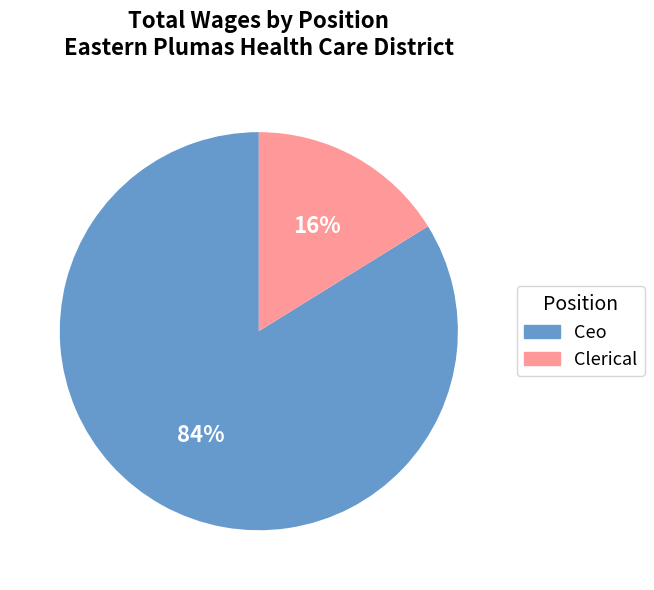

What is the smallest slice in the pie chart?

Clerical